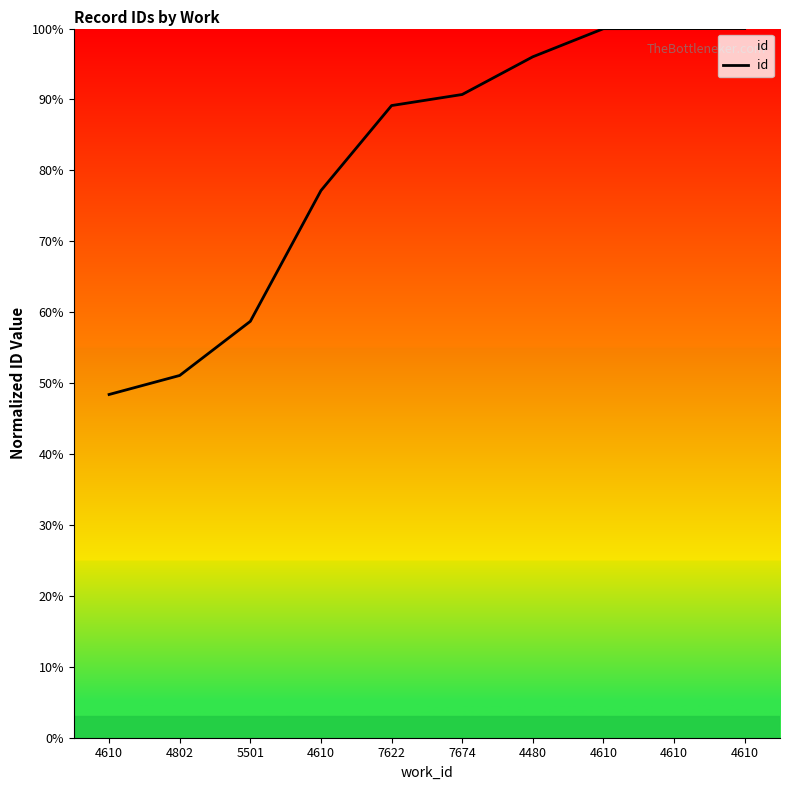

How many lines are shown in the chart?

1